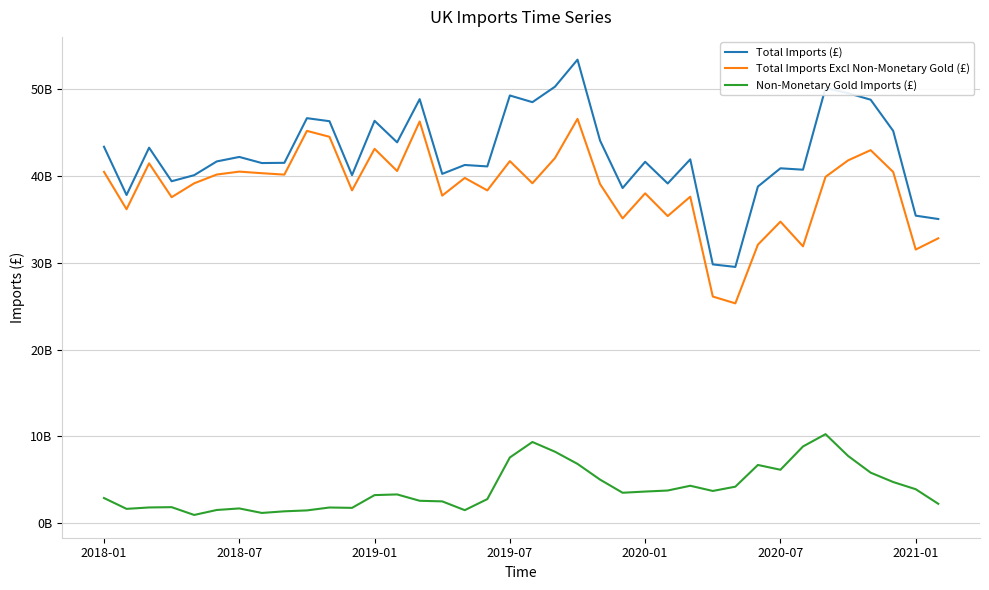

Does the chart display data point markers on the line(s)?

No